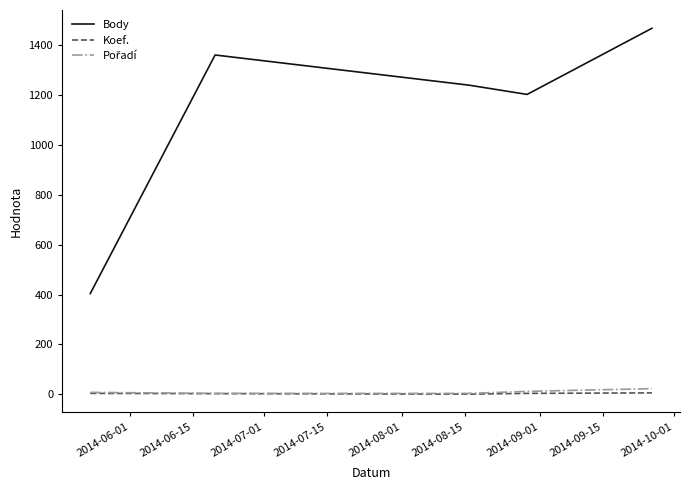

At how many categories does at least one series exceed 972?

4